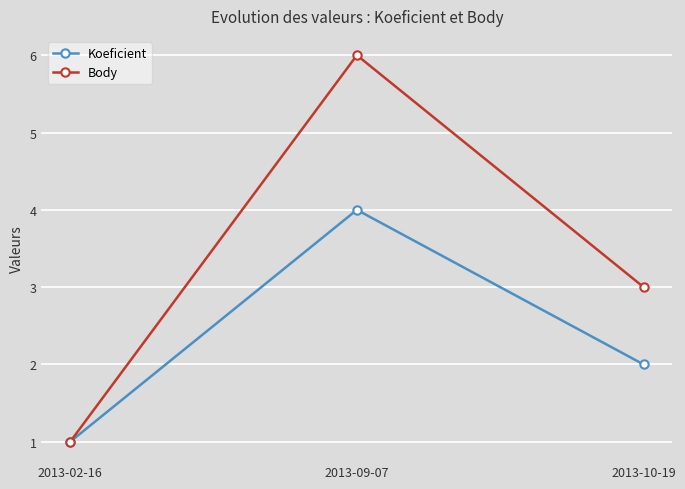

Read the Koeficient value at 2013-02-16.

1